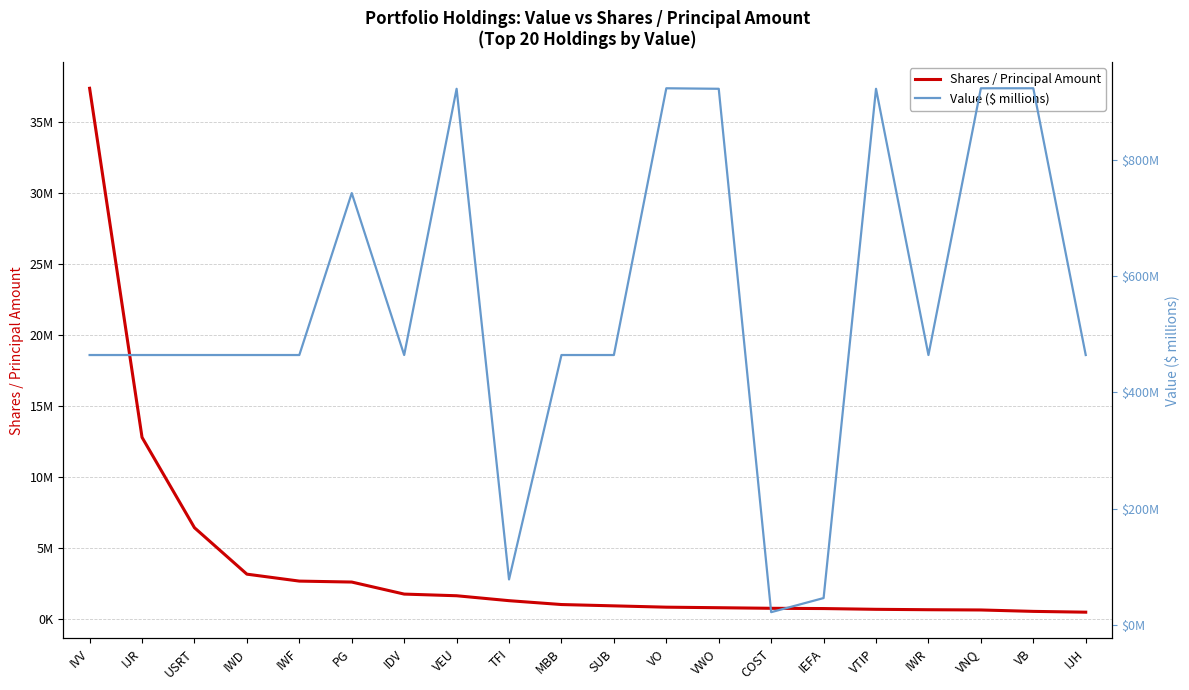

List the series in order of their peak value, lowest first.

Value ($ millions), Shares / Principal Amount